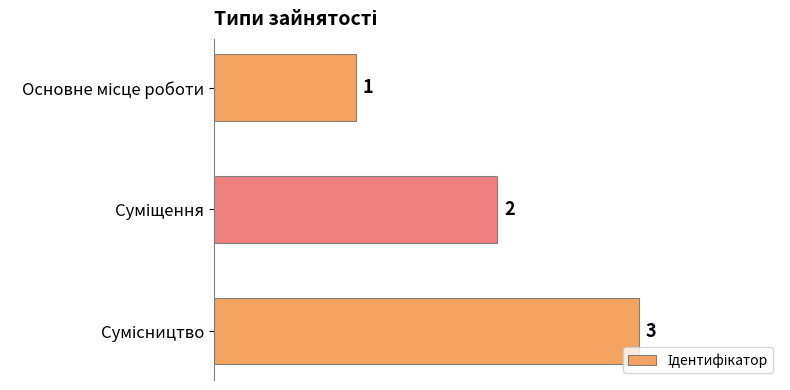

How many bars are there in total?

3